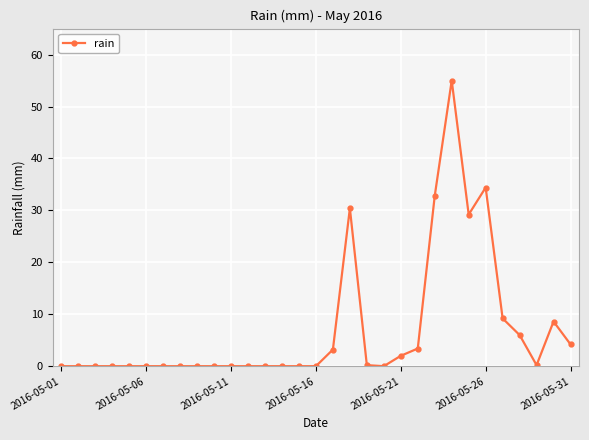

What is the maximum value shown in the chart?

55.0